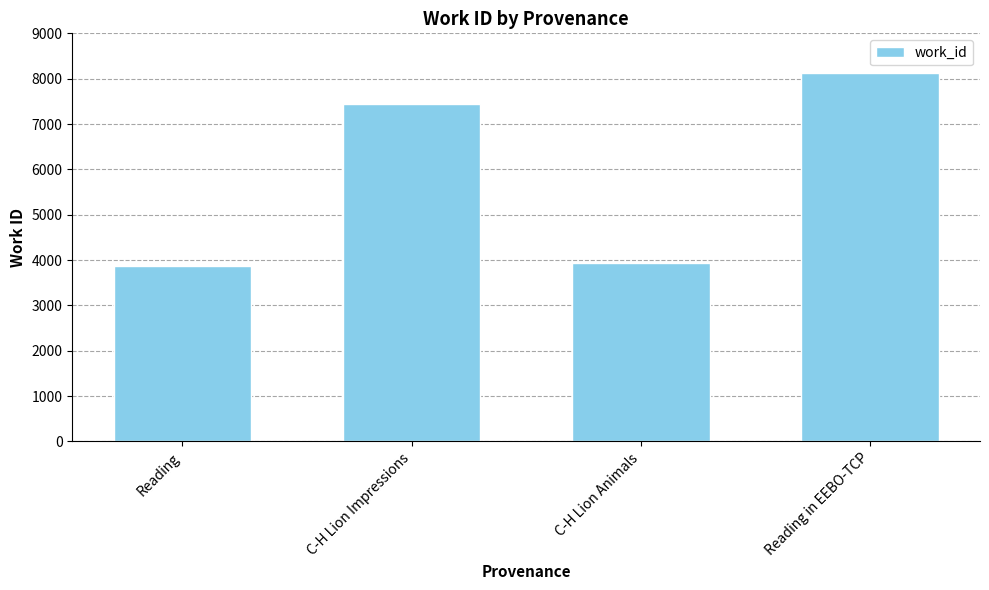

How many data points are less than 7440?

2